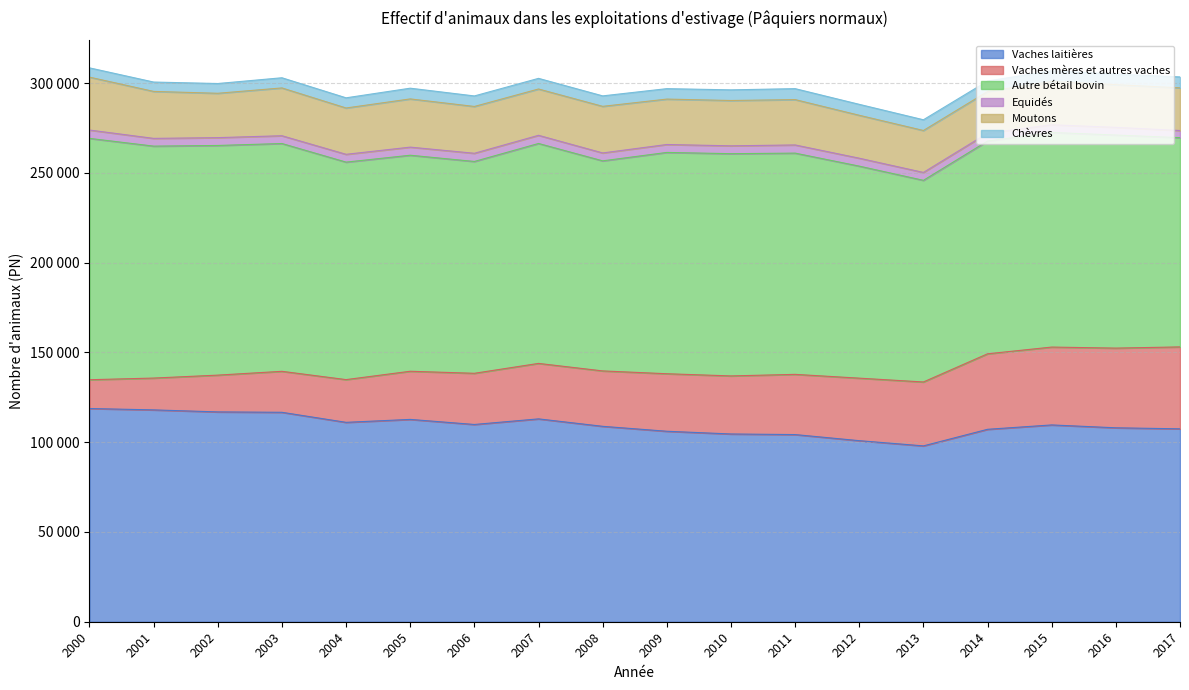

How many data points in Vaches laitières are less than 109639?

9